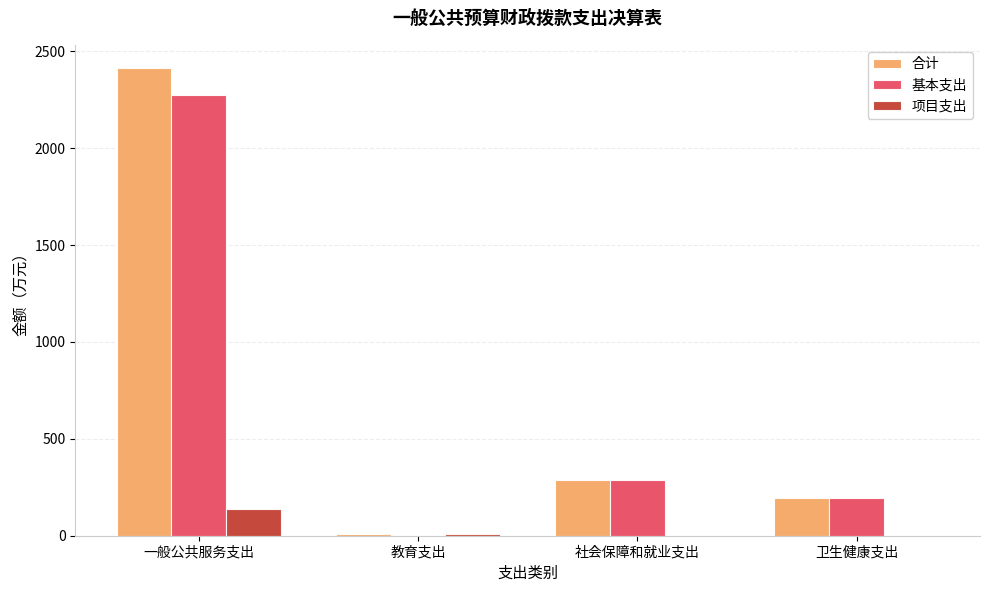

Is it true that 项目支出 equals 0.0 at 社会保障和就业支出?

True